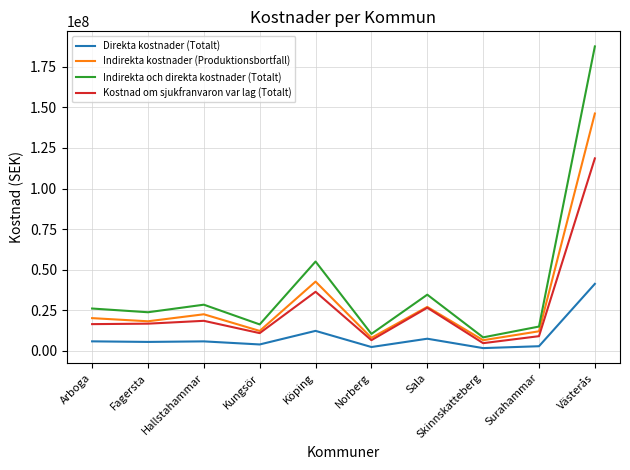

What are all the series names shown in the legend?

Direkta kostnader (Totalt), Indirekta kostnader (Produktionsbortfall), Indirekta och direkta kostnader (Totalt), Kostnad om sjukfranvaron var lag (Totalt)